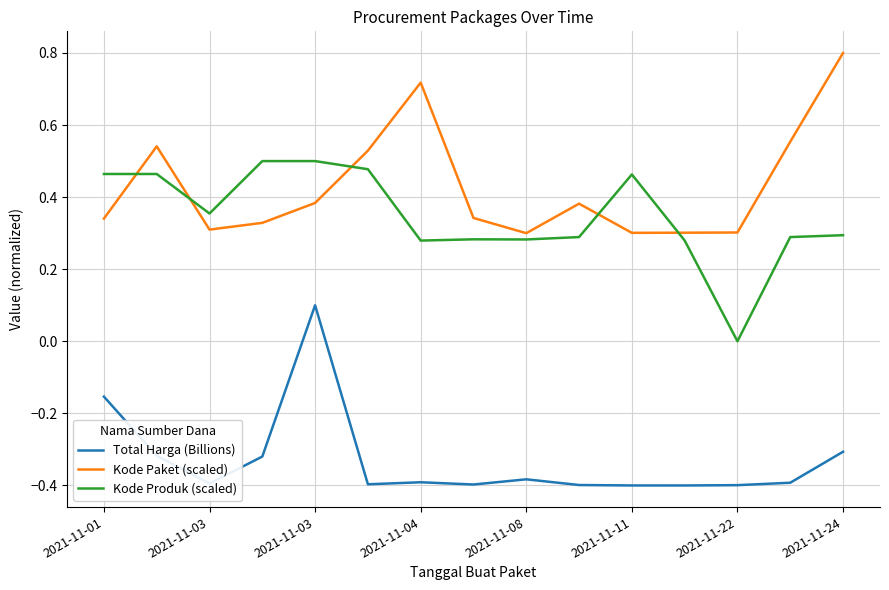

Which series has the largest total across all categories?

Kode Paket (scaled)